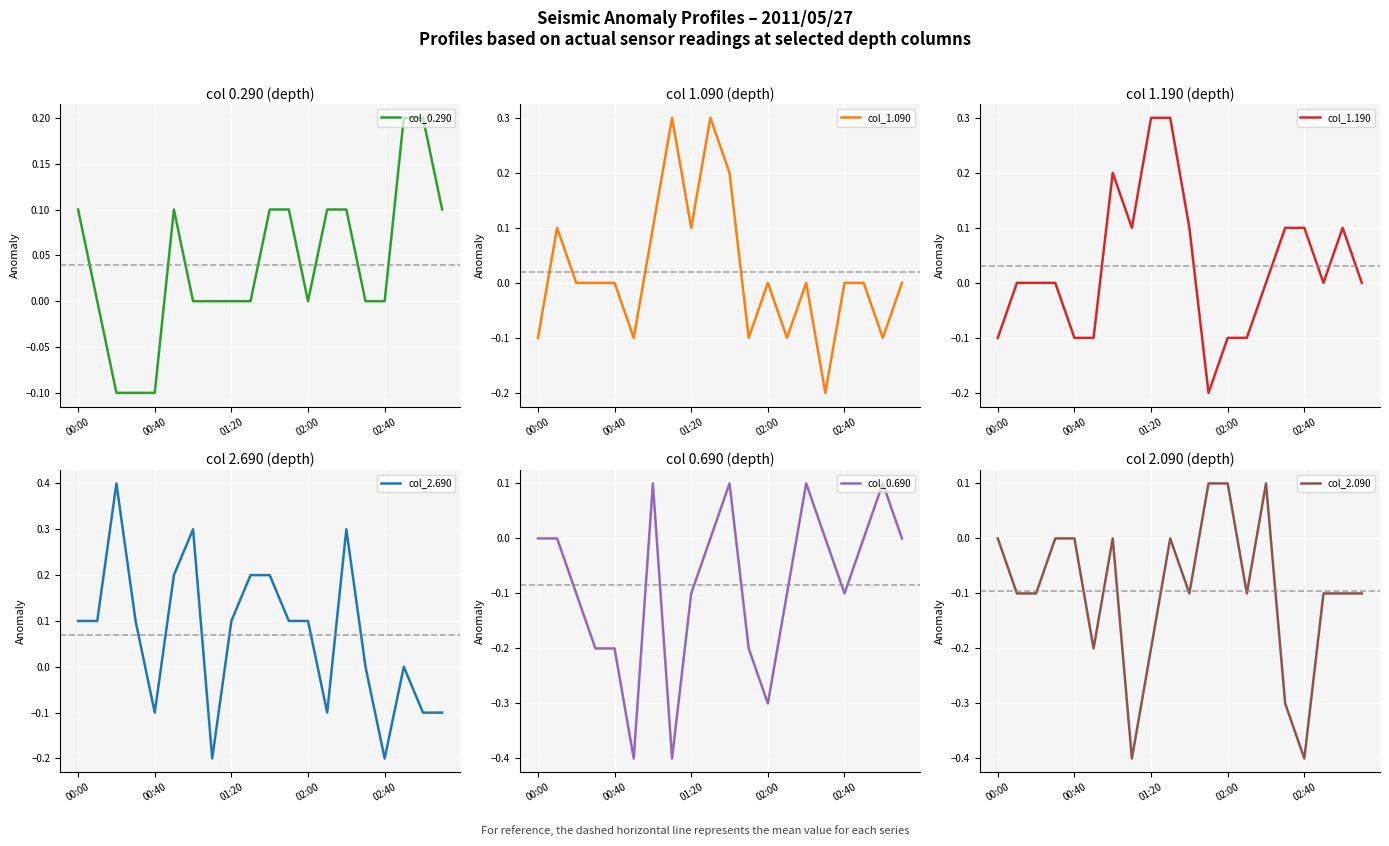

How many lines are shown in the chart?

6